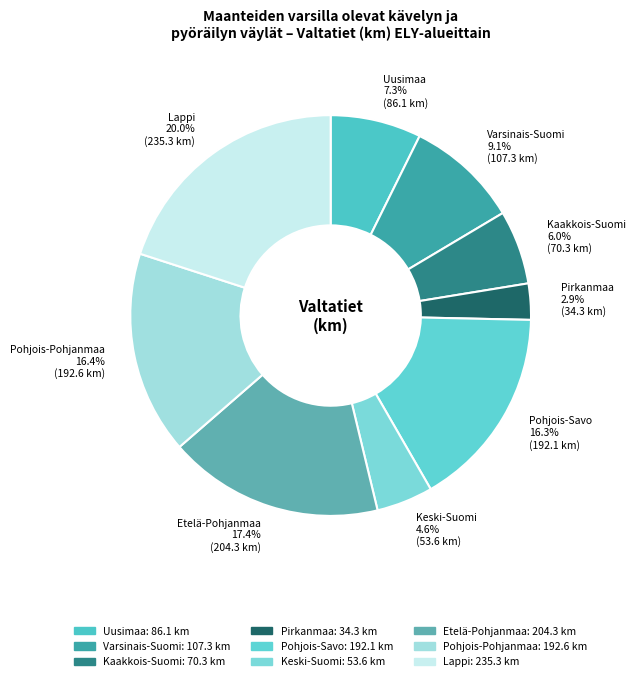

How many slices are in this pie chart?

9